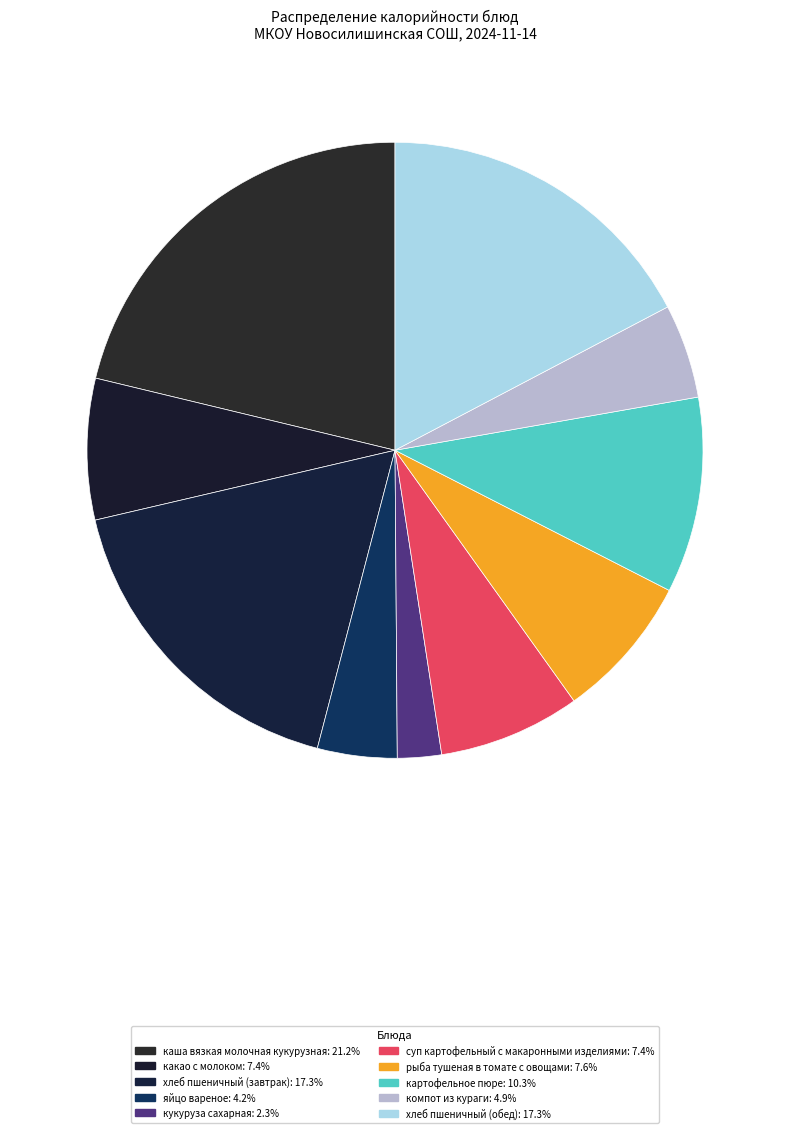

Which category has the biggest portion of the pie?

каша вязкая молочная кукурузная